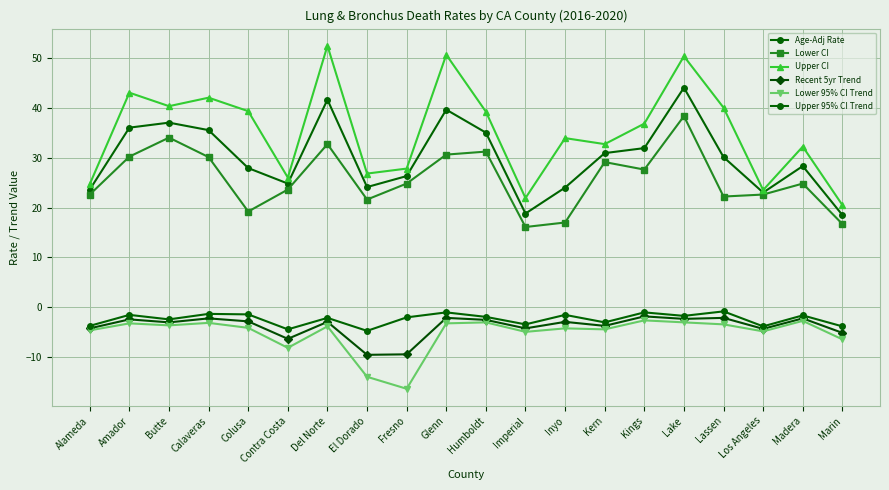

What is the difference between the Lower 95% CI Trend values at Inyo and Butte?

0.6